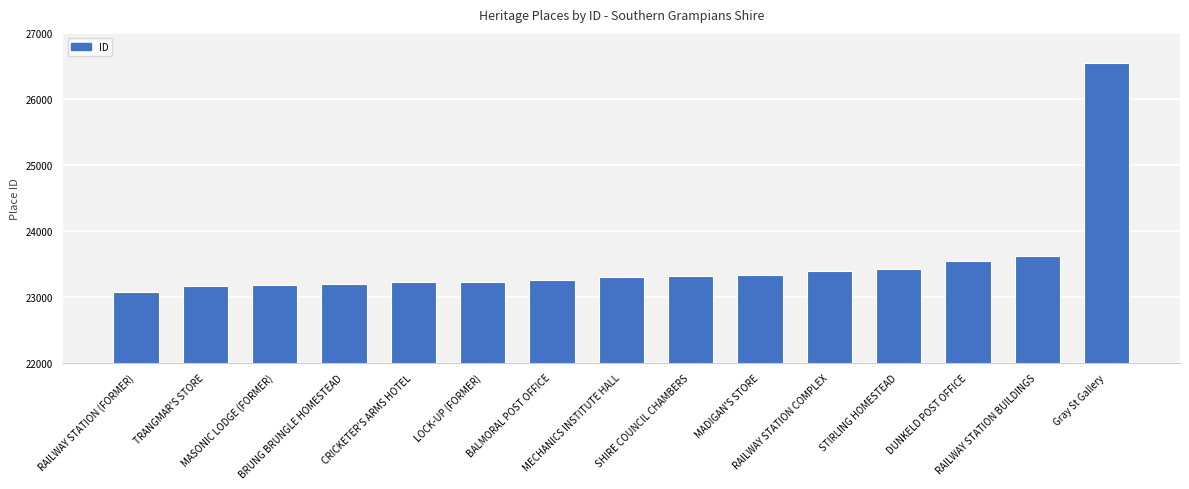

Which has a higher value, Gray St Gallery or RAILWAY STATION BUILDINGS?

Gray St Gallery